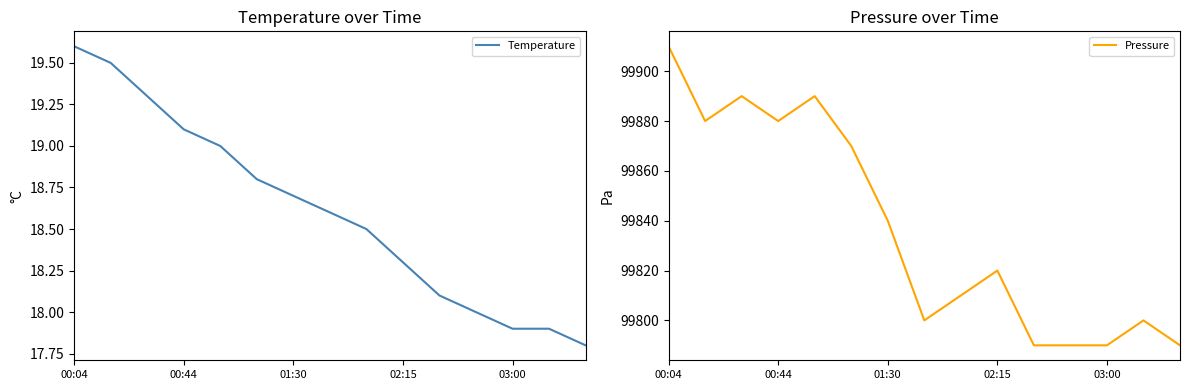

At which label does Pressure first exceed 99820?

00:04